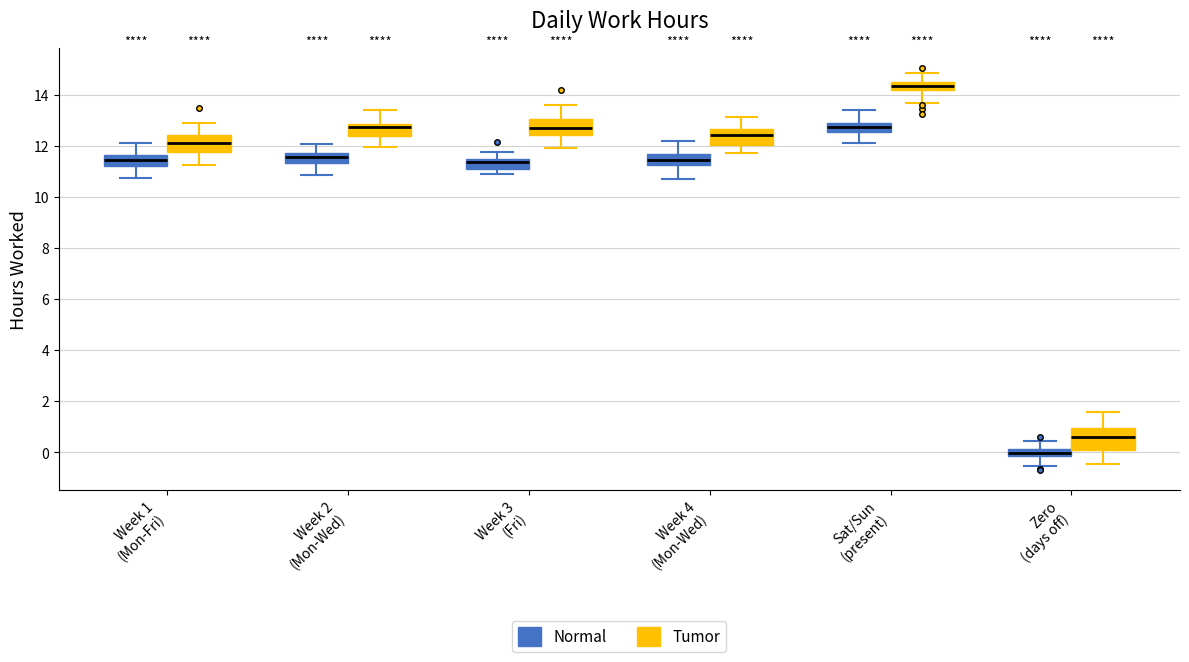

Where does the lower whisker of the box for Week 2 (Mon-Wed) (Normal) end on the y-axis? The values are not printed on the chart, so give them approximately, as read against the axis.

10.8